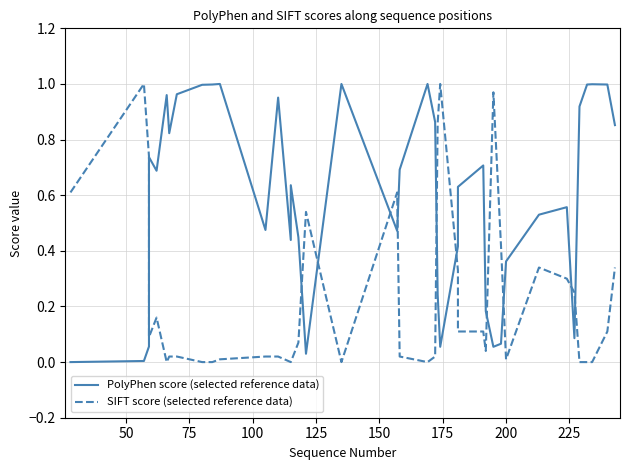

Which series has the widest spread of values?

PolyPhen score (selected reference data)